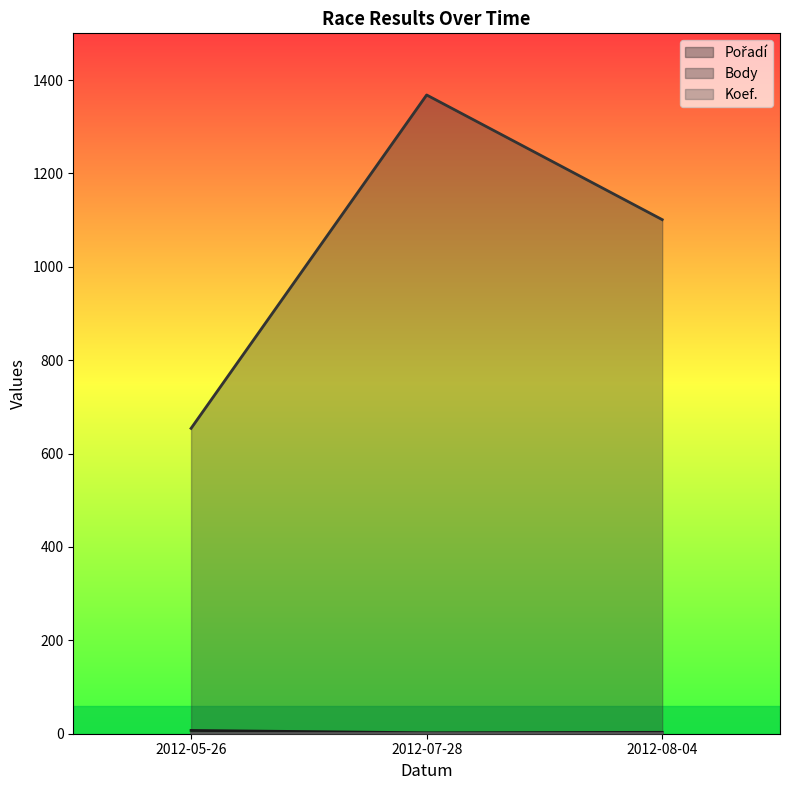

What is the value of the Body point at the 1st from the left?

654